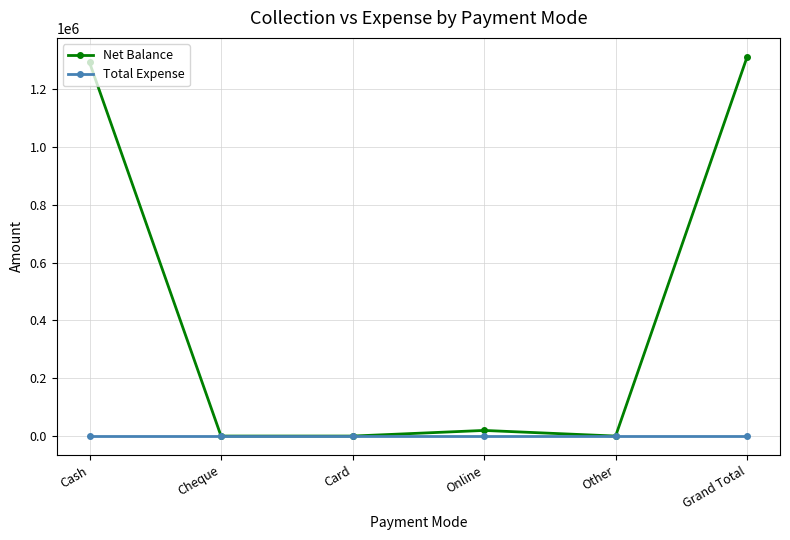

The Net Balance series shows 1311950 at Grand Total. True or false?

True